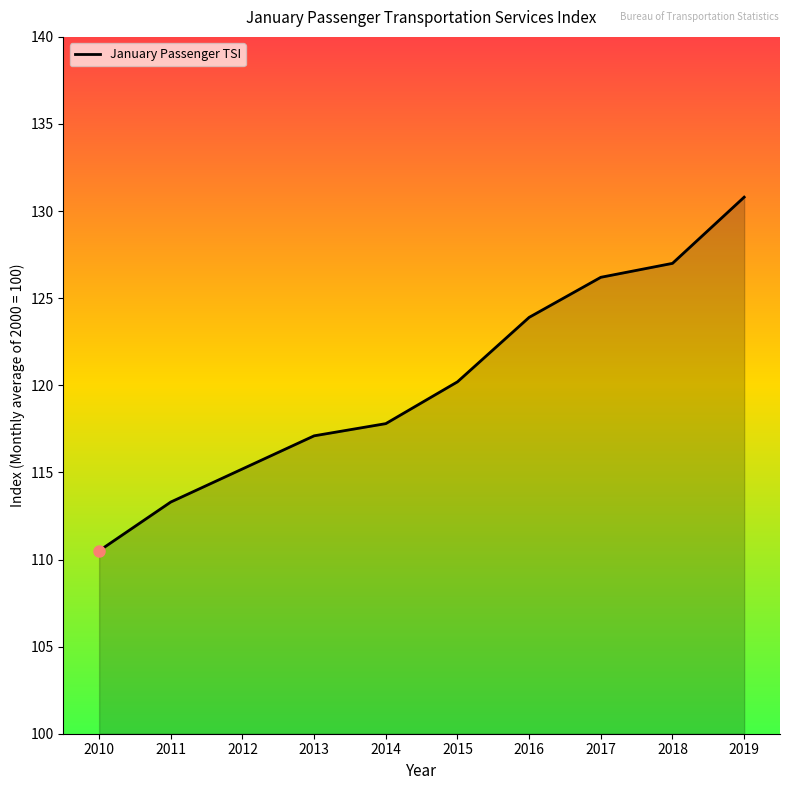

What is the change in value from 2010 to 2014?

+7.3